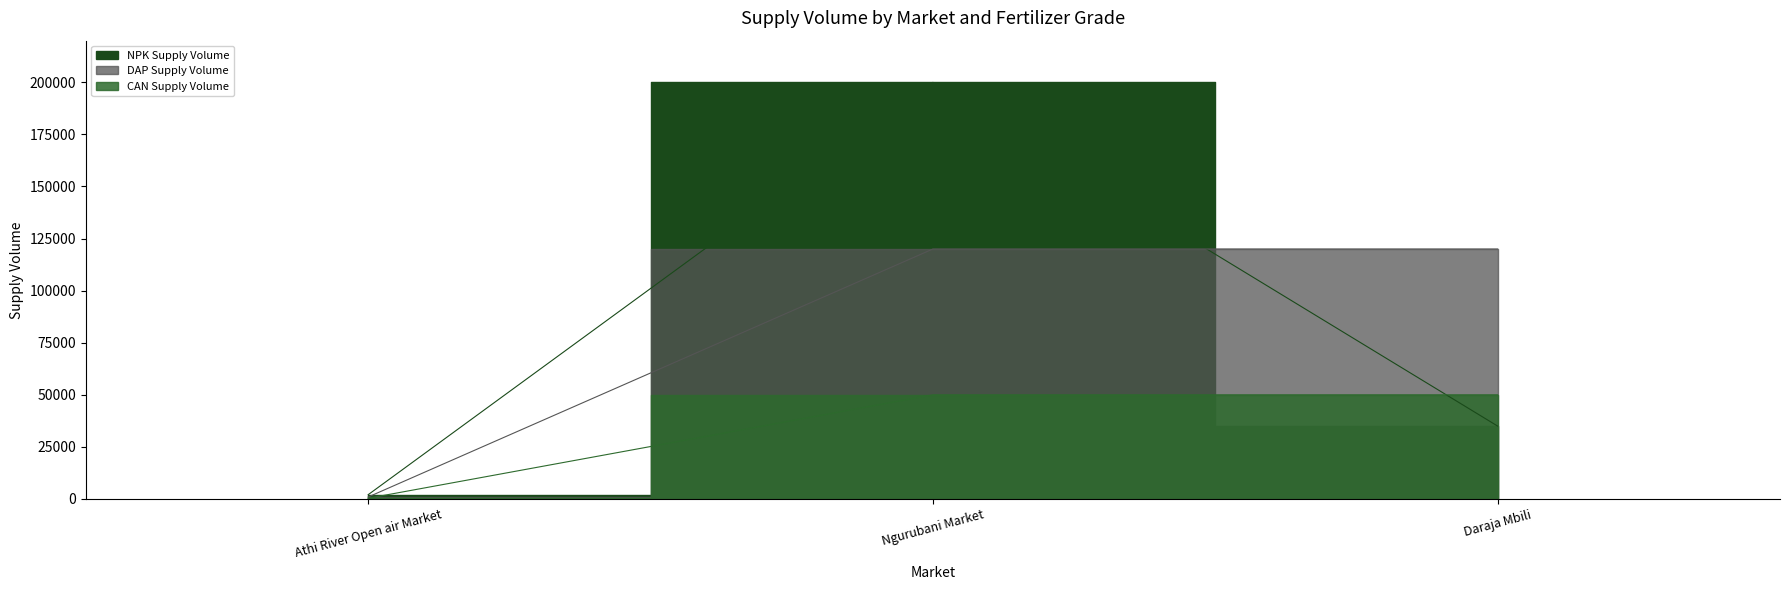

The value of DAP Supply Volume at Ngurubani Market is 120000. True or false?

True